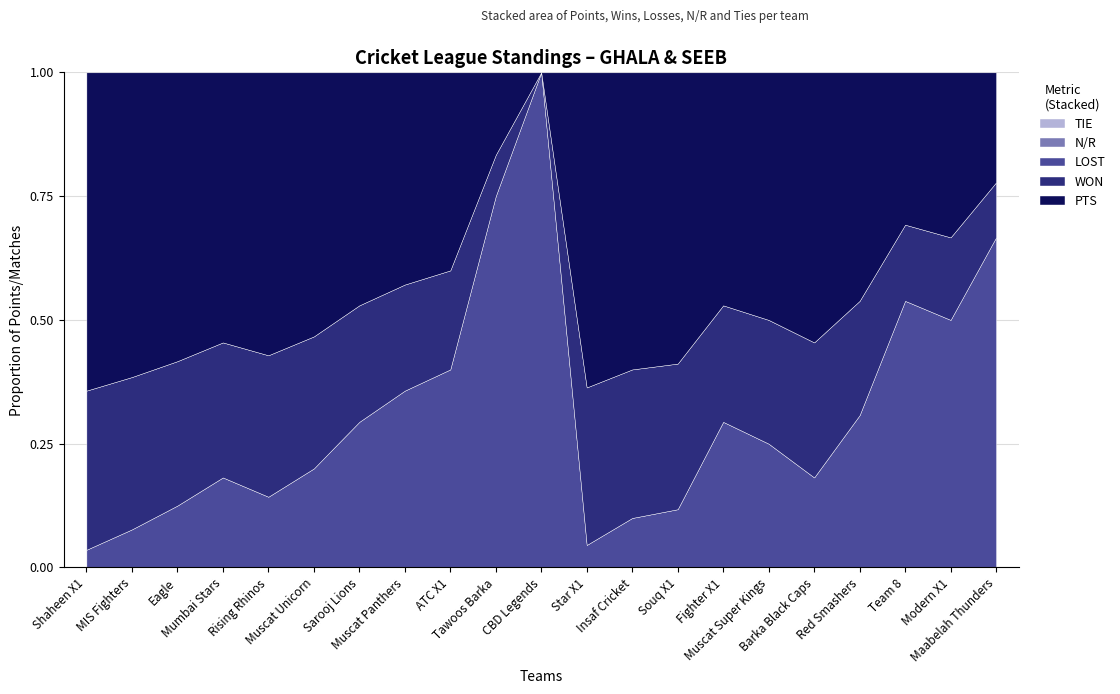

What is the label of the 20th point from the left?

Modern X1